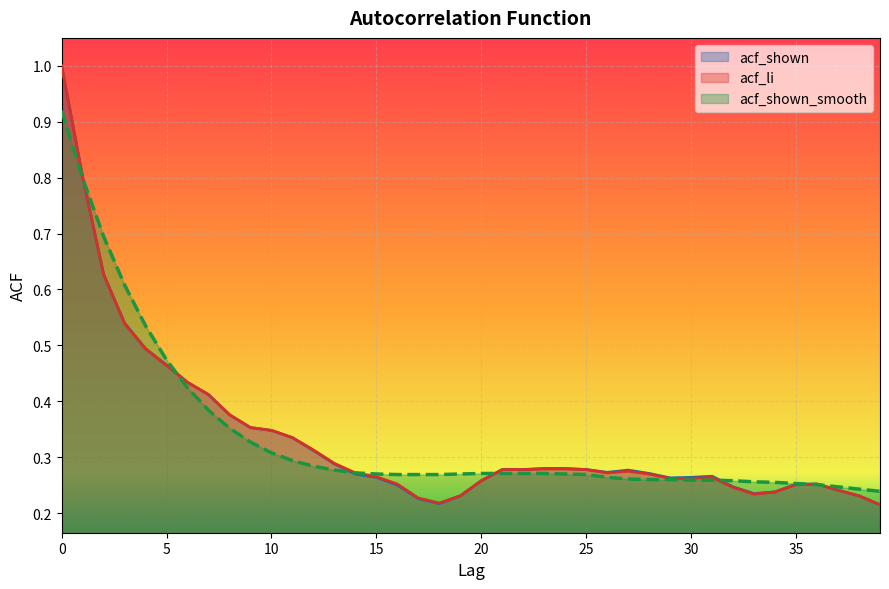

What is the difference between the maximum and minimum values in the acf_shown_smooth series?

0.7